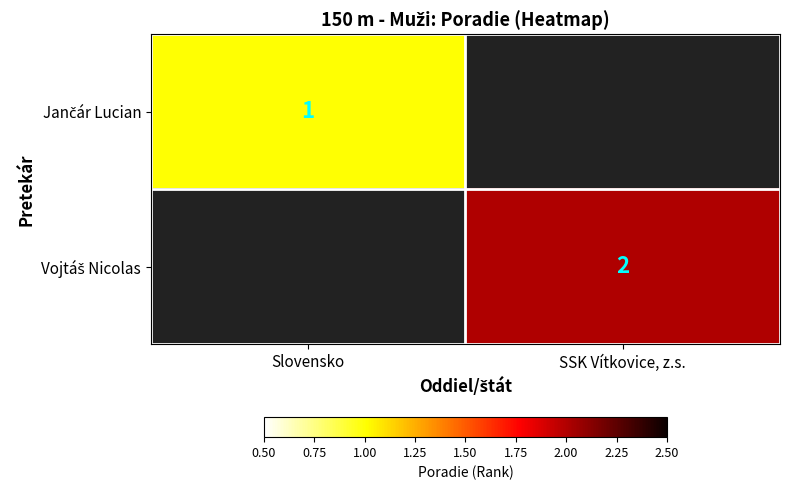

List the series in order of their peak value, lowest first.

Jančár Lucian, Vojtáš Nicolas